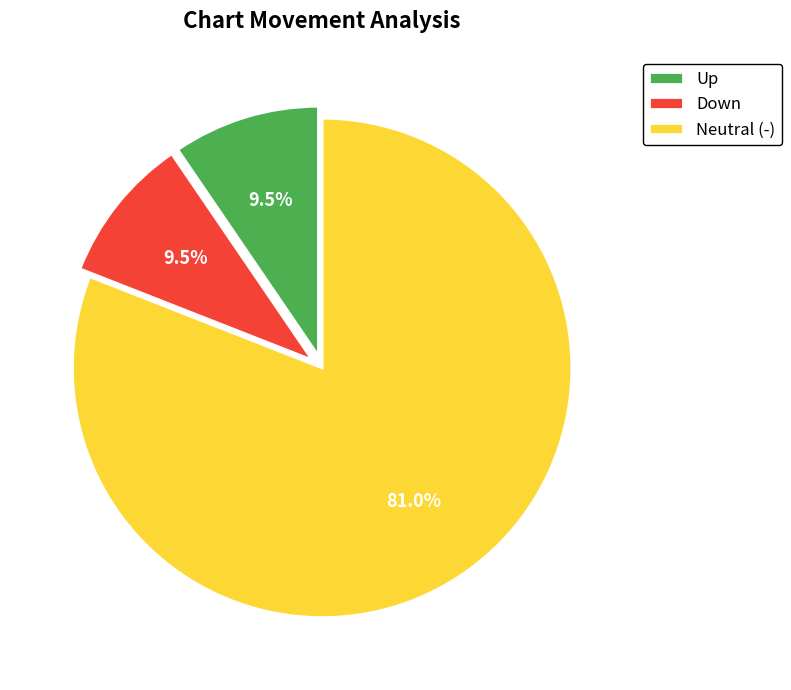

What percentage is NOT represented by Neutral (-)?

19.0%